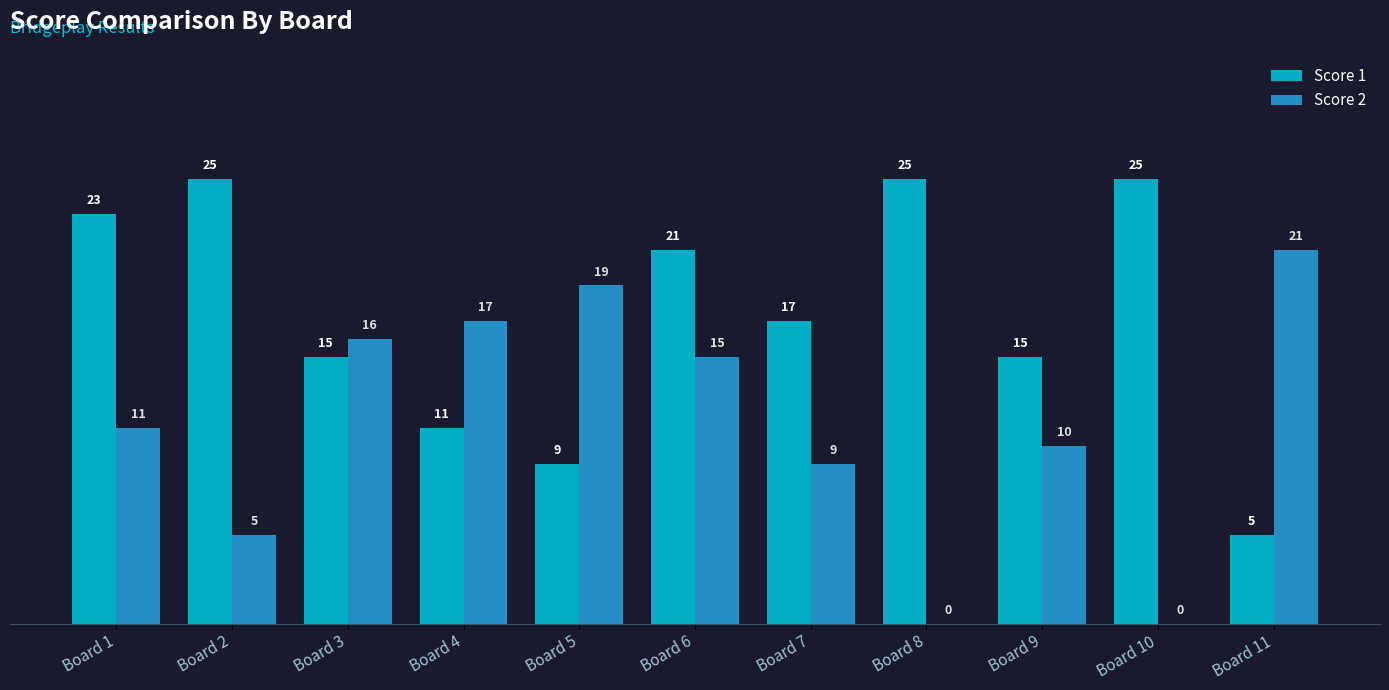

Count the Score 1 values in the range 11 to 25.

9